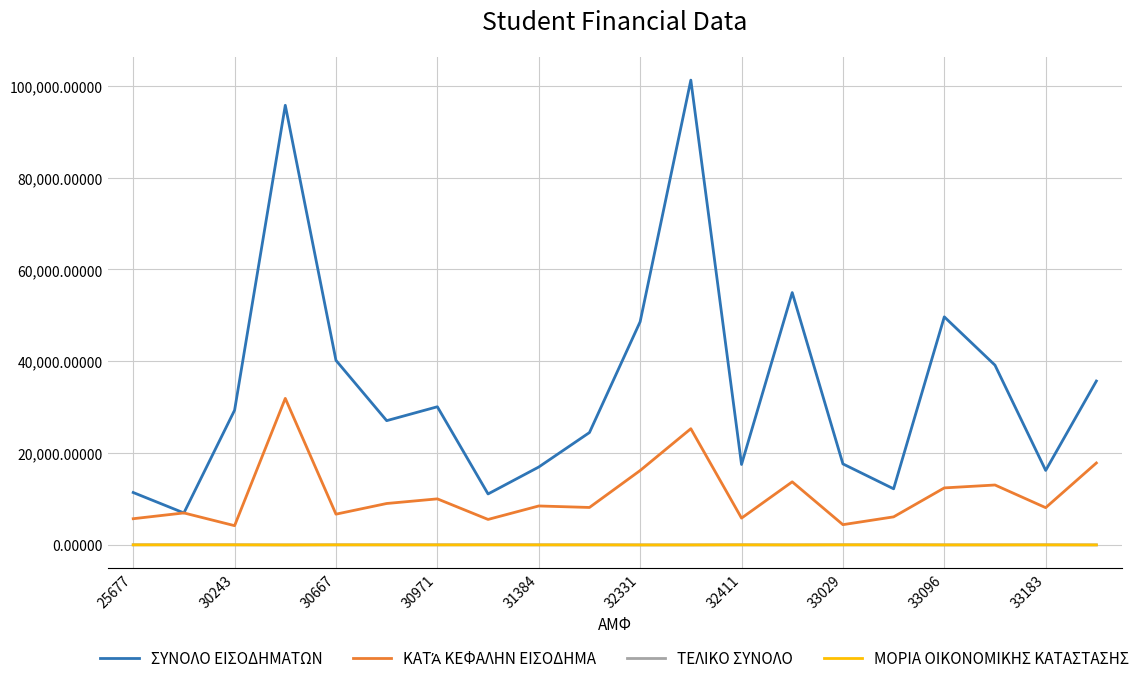

What is the greatest value displayed?

101240.0